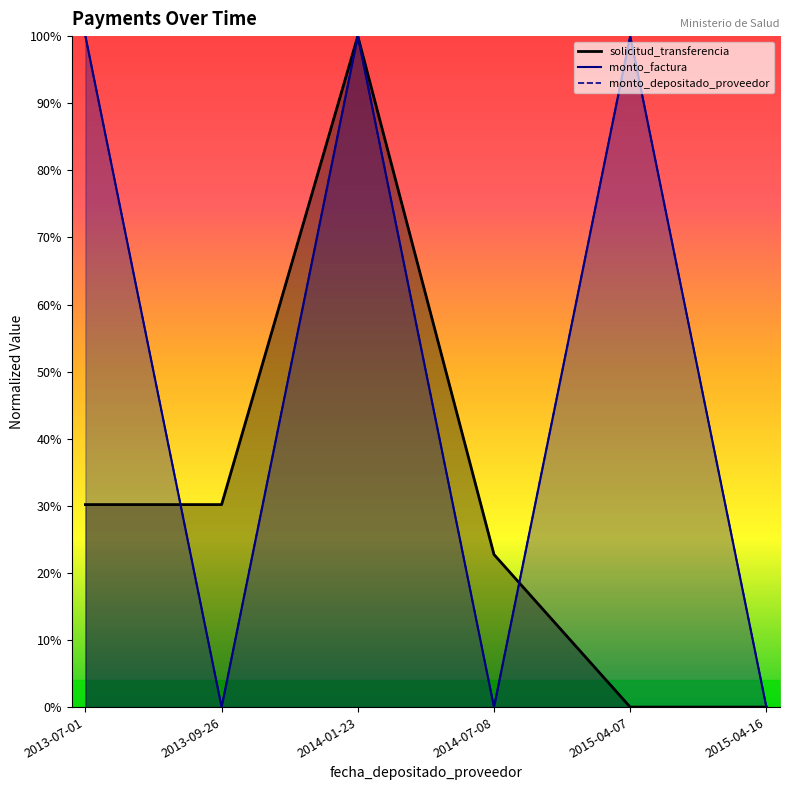

Rank the series at 2014-07-08 from highest to lowest value.

solicitud_transferencia, monto_factura, monto_depositado_proveedor